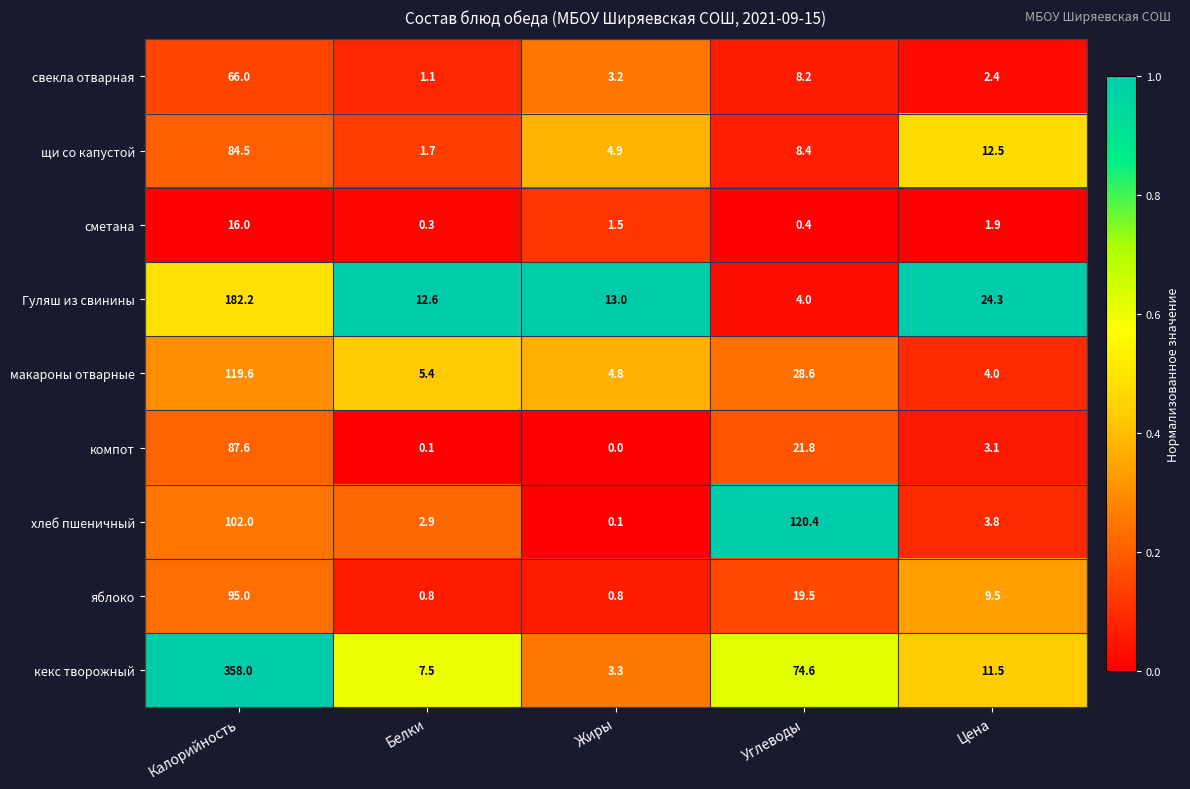

At which category is the sum across all series the highest?

Калорийность